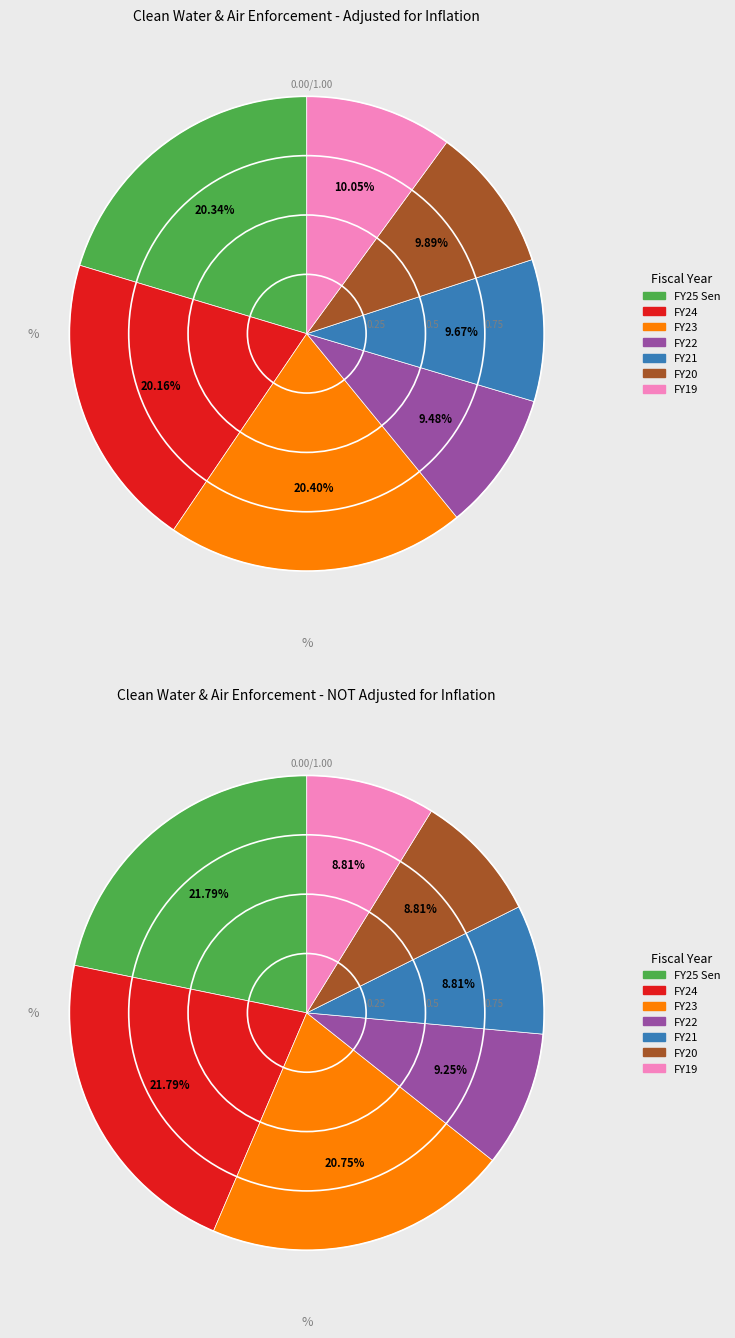

What portion of the pie excludes FY19?

90.0%